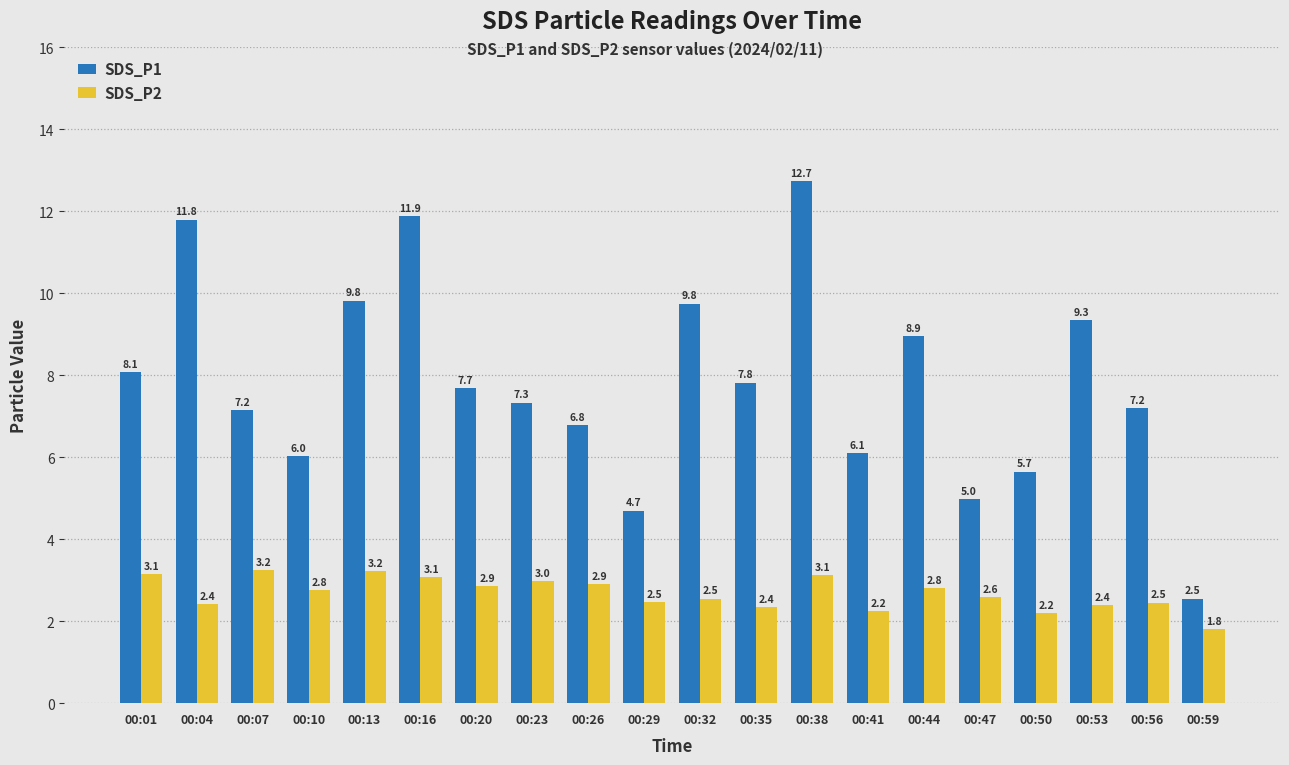

True or false: SDS_P2 has a value of 4.0 at 00:44.

False